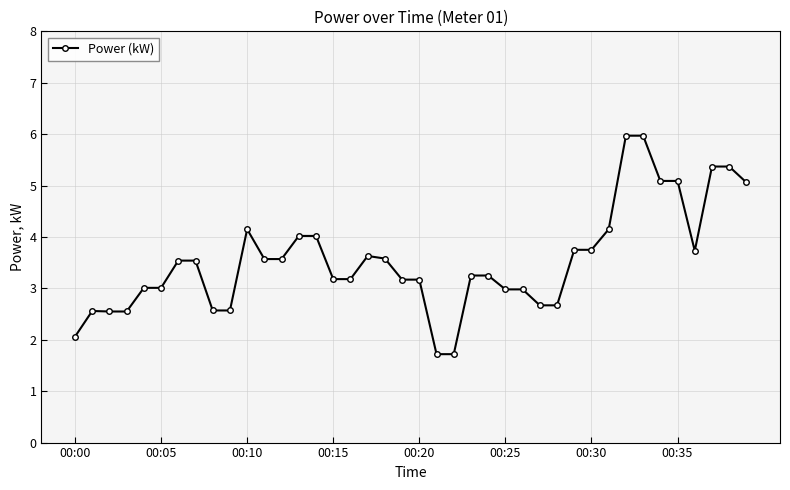

What is the average value?

3.5